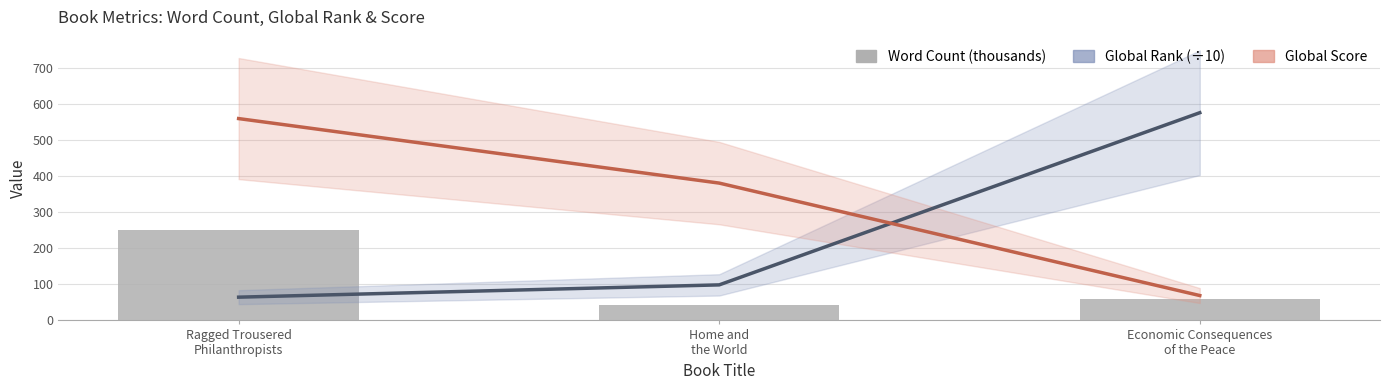

The value of Word Count (thousands) at Economic Consequences
of the Peace is 86.2. True or false?

False